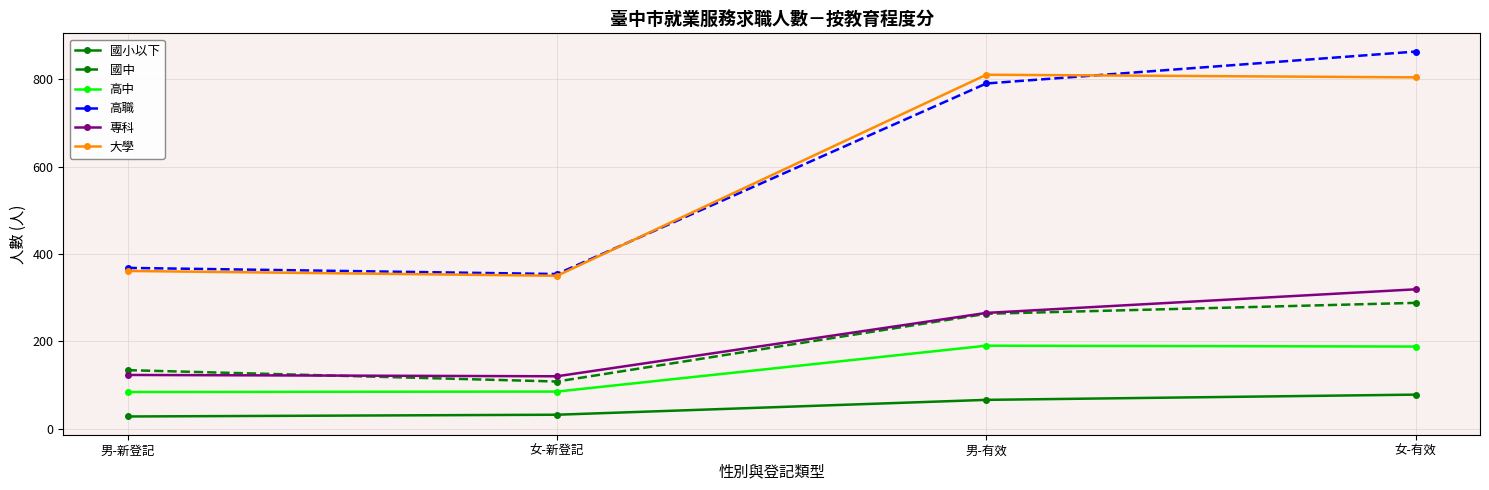

At which label does 大學 first exceed 804?

男-有效